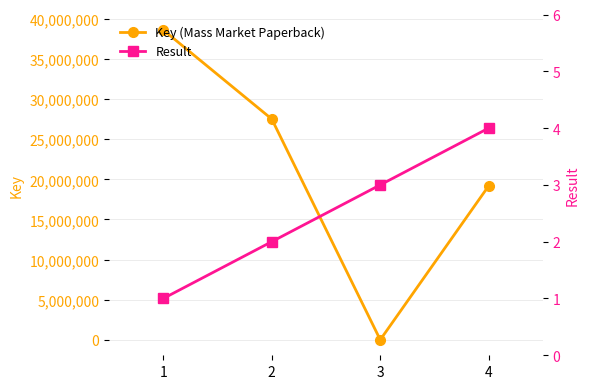

What is the spread (max minus min) of values at 3?

6146